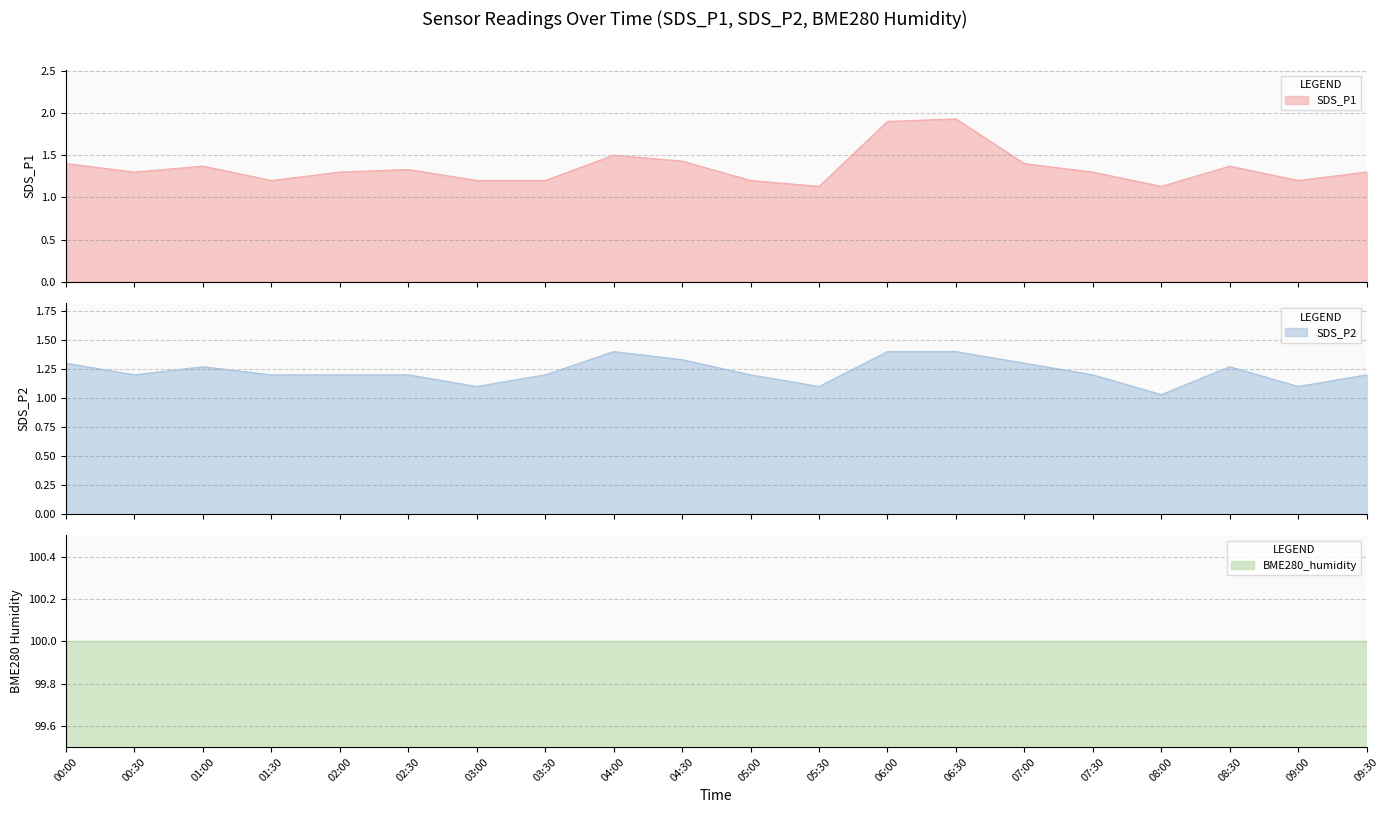

What position from the left is 04:30?

10